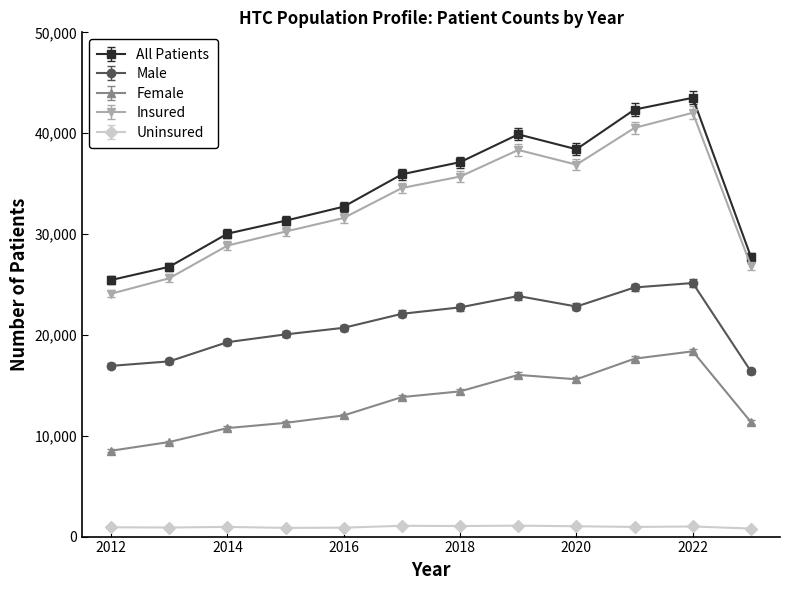

What is the value of the Uninsured point at the 8th from the left?

1084